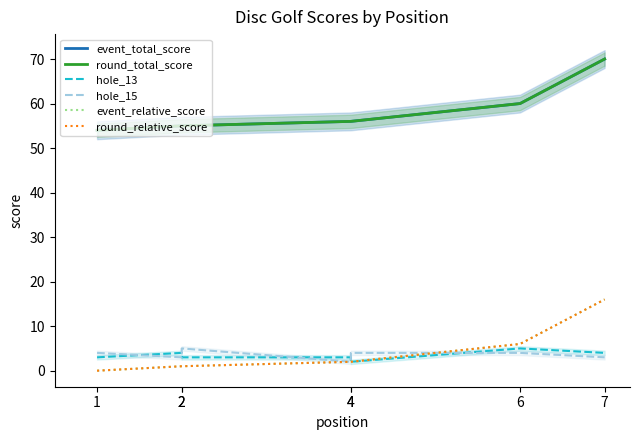

What are all the series names shown in the legend?

event_total_score, round_total_score, hole_13, hole_15, event_relative_score, round_relative_score